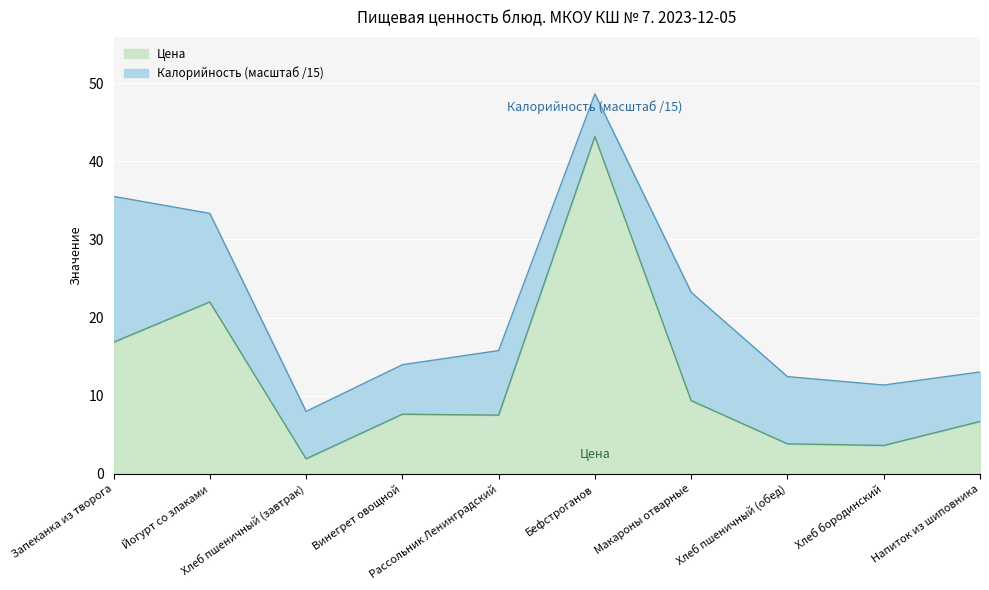

Which label corresponds to the largest value in the chart?

Бефстроганов